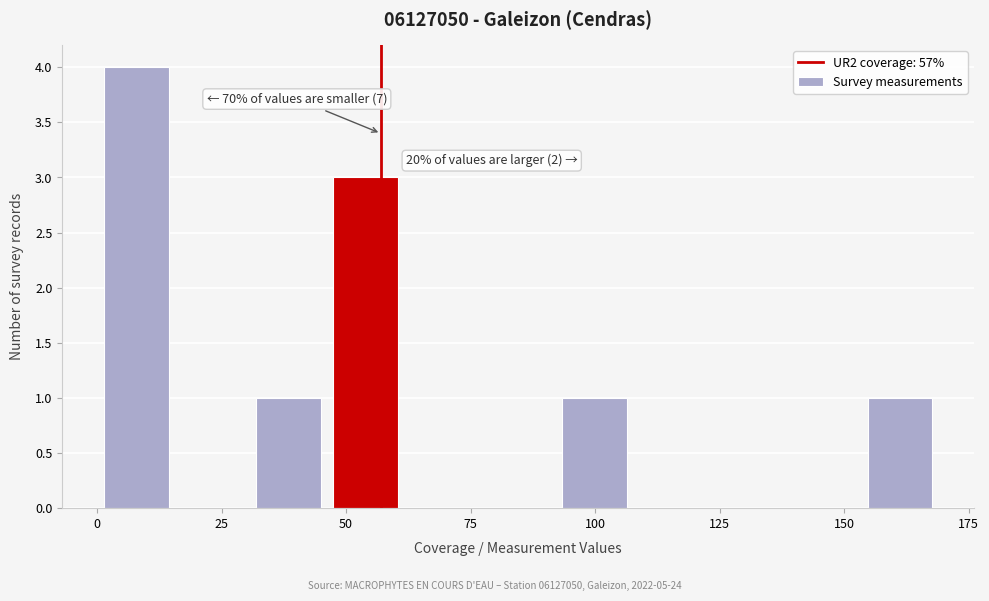

Around what value on the x-axis is the tallest bar? Give the approximate position of its centre, as read against the axis.

10